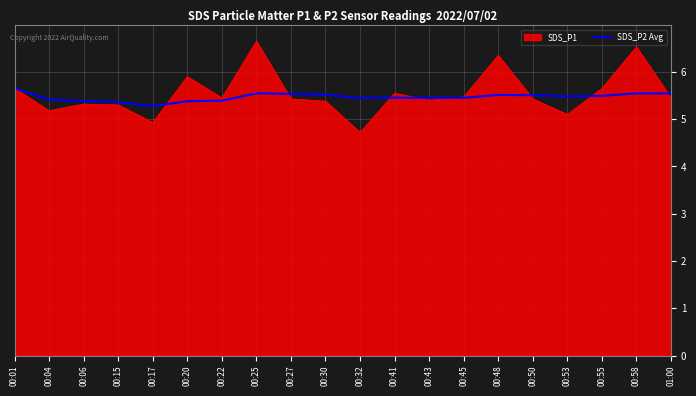

List the series in order of their peak value, highest first.

SDS_P1, SDS_P2 Avg